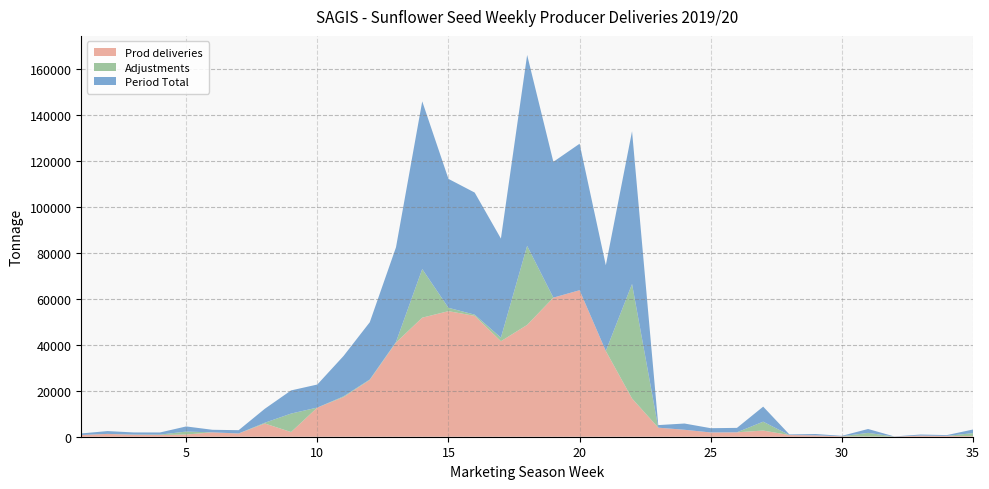

Reading right to left, transcribe all the data shown in this chart.

Prod deliveries: 35=261	34=352	33=477	32=63	31=119	30=195	29=591	28=717	27=2685	26=1924	25=1858	24=3029	23=3938	22=16649	21=37323	20=63782	19=60559	18=48678	17=41575	16=52620	15=54667	14=51829	13=40986	12=24711	11=17240	10=12701	9=2032	8=5755	7=1393	6=1907	5=957	4=763	3=862	2=1216	1=759
Adjustments: 35=1307	34=0	33=0	32=0	31=1565	30=0	29=0	28=0	27=3864	26=0	25=0	24=0	23=0	22=49854	21=0	20=0	19=0	18=34426	17=1562	16=531	15=1464	14=21178	13=260	12=213	11=340	10=0	9=8049	8=337	7=30	6=0	5=1282	4=162	3=70	2=13	1=0
Period Total: 35=1568	34=352	33=477	32=60	31=1684	30=195	29=591	28=276	27=6549	26=1924	25=1858	24=2717	23=1123	22=66503	21=37323	20=63782	19=59121	18=83104	17=43137	16=53151	15=56131	14=73007	13=41246	12=24924	11=17580	10=10026	9=10081	8=6092	7=1423	6=1113	5=2239	4=925	3=932	2=1229	1=670